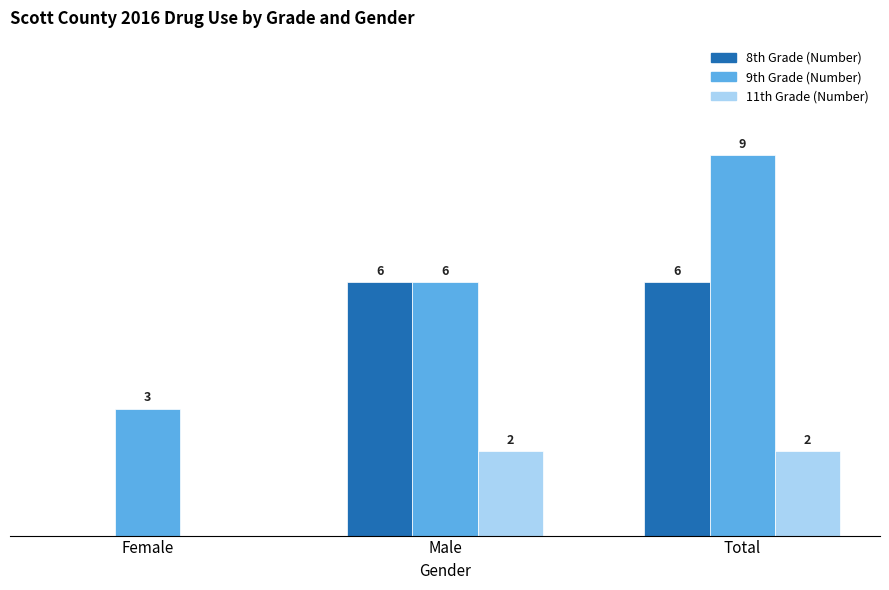

At which label is 9th Grade (Number) closest to 6?

Male